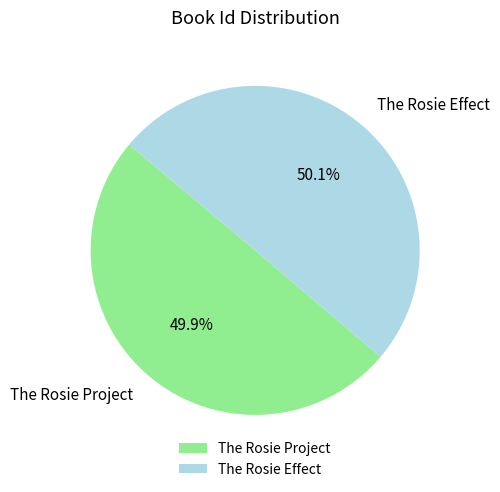

The The Rosie Project slice represents 60% of the pie. True or false?

False